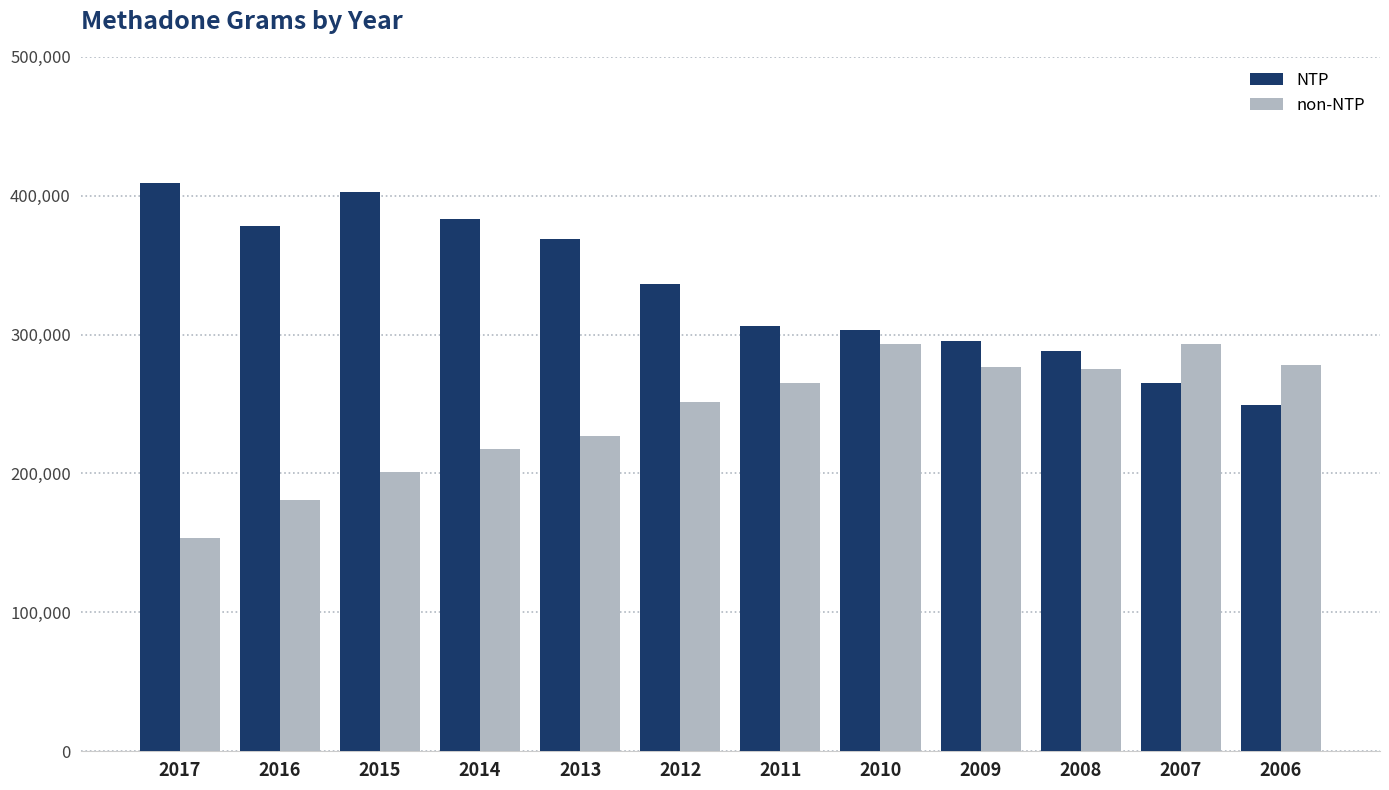

What is the difference between the NTP values at 2017 and 2011?

102427.6